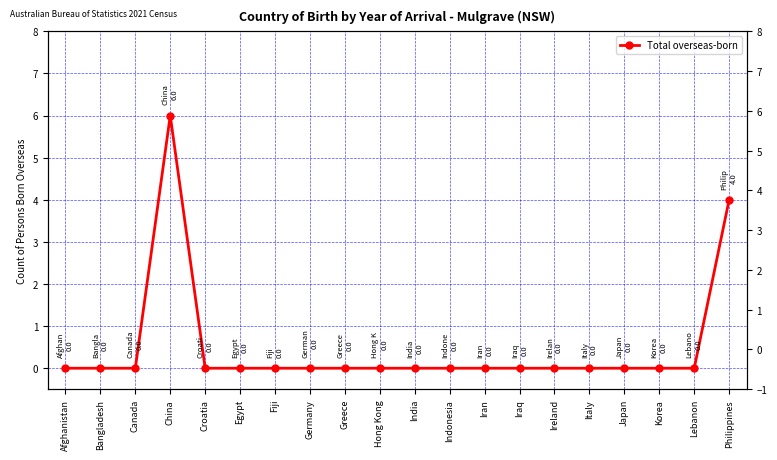

Is this an area chart (filled region under the line)?

No